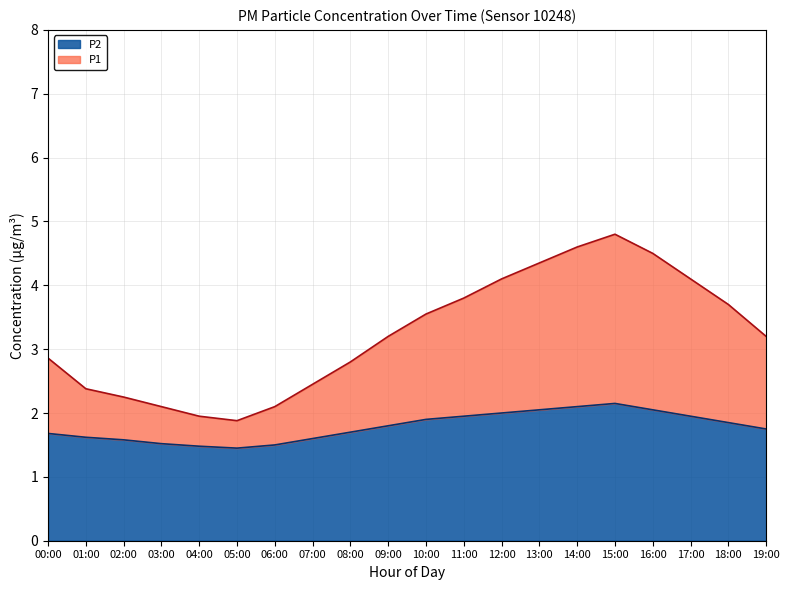

At how many categories does at least one series exceed 1?

20